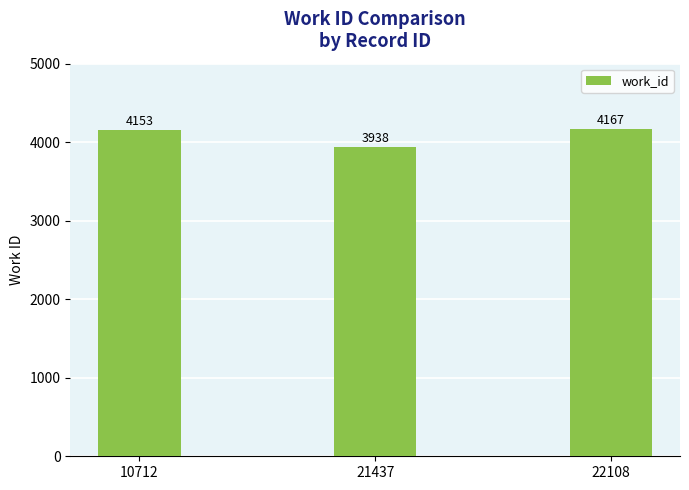

Reading right to left, list all the values displayed in this chart.

22108=4167	21437=3938	10712=4153